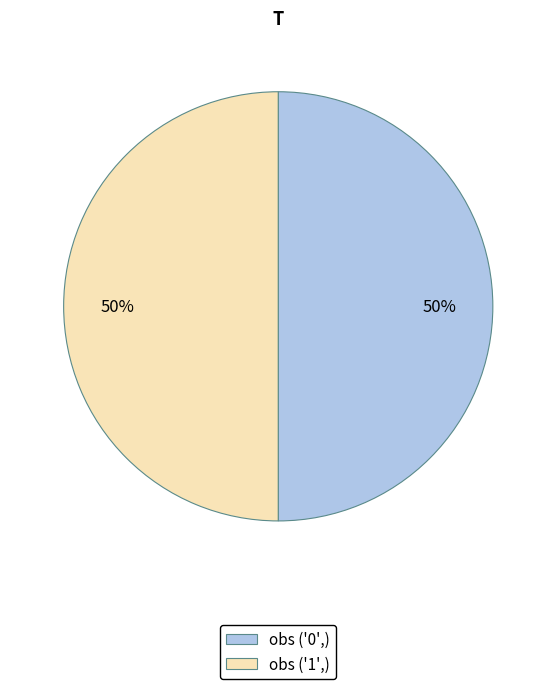

Approximately how many times larger is the value at obs ('1',) compared to obs ('0',)?

1.0